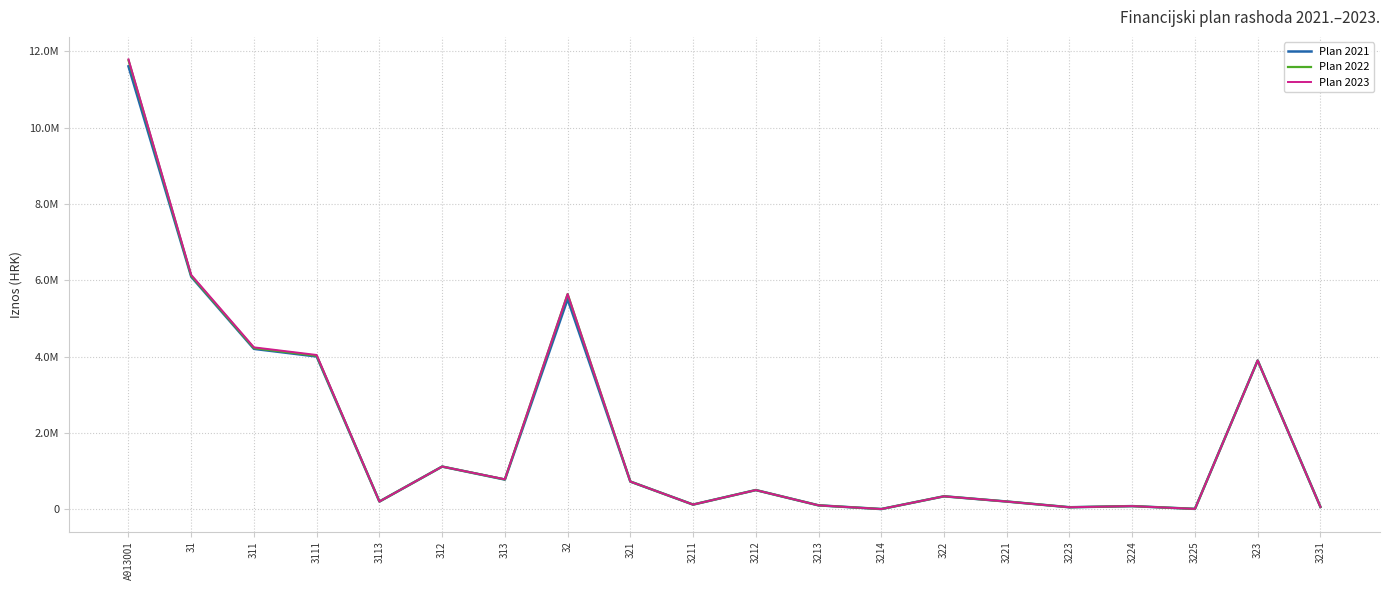

What is the total value across all series at A913001?

35152417